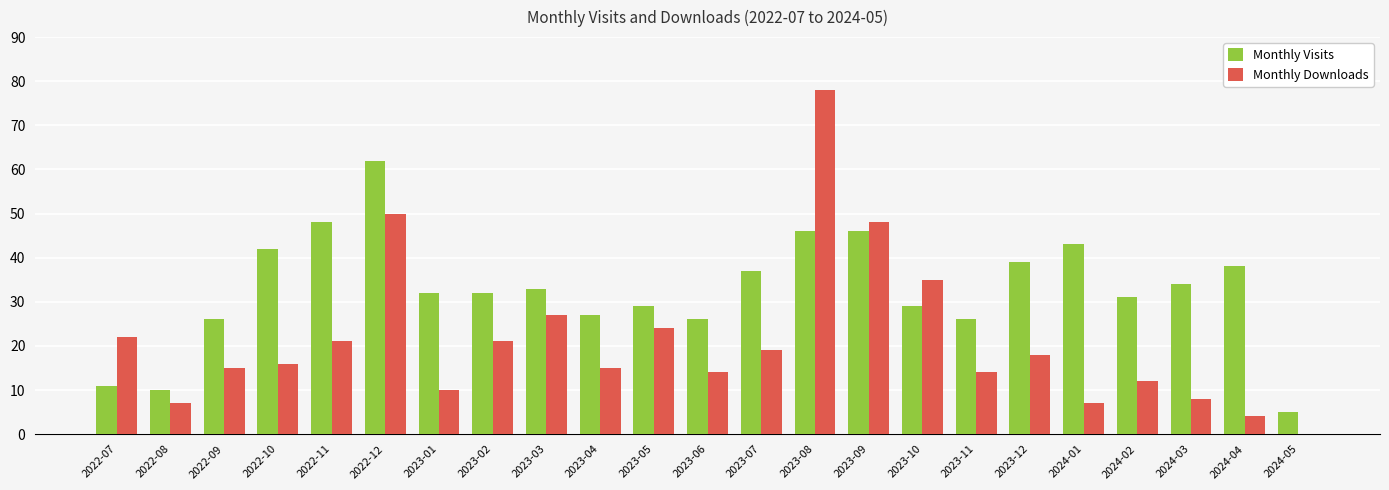

Between 2023-05 and 2024-03, which series saw the biggest shift?

Monthly Downloads